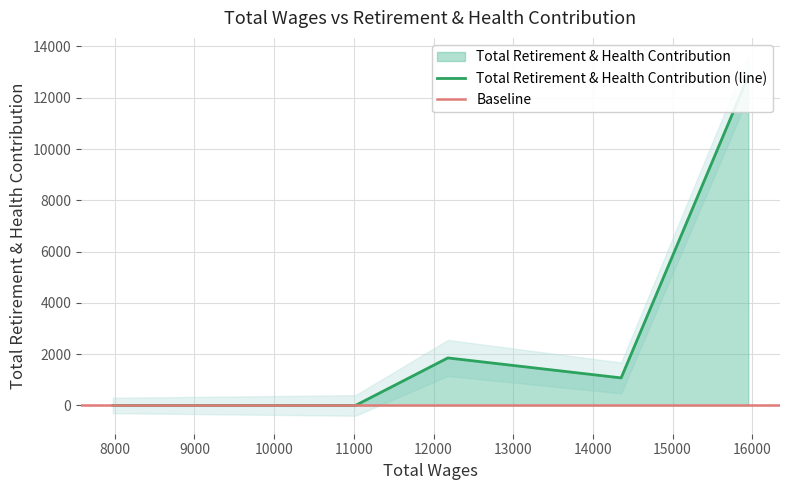

What value does the data have at 15950.0?

12831